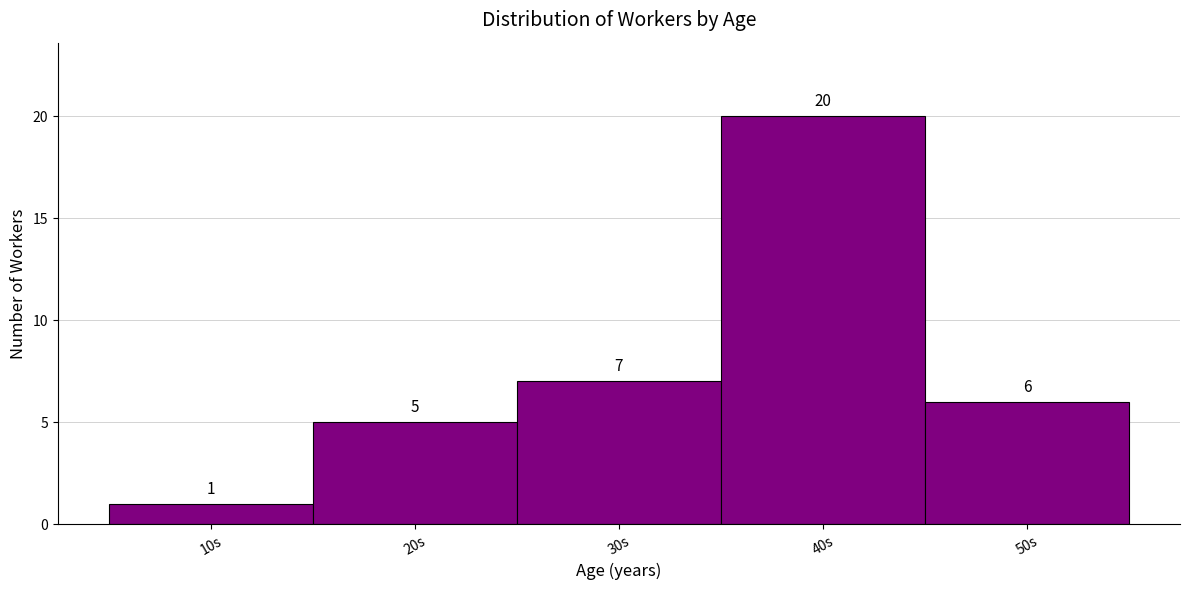

Reading left to right, list all the values displayed in this chart.

10s=1	20s=5	30s=7	40s=20	50s=6